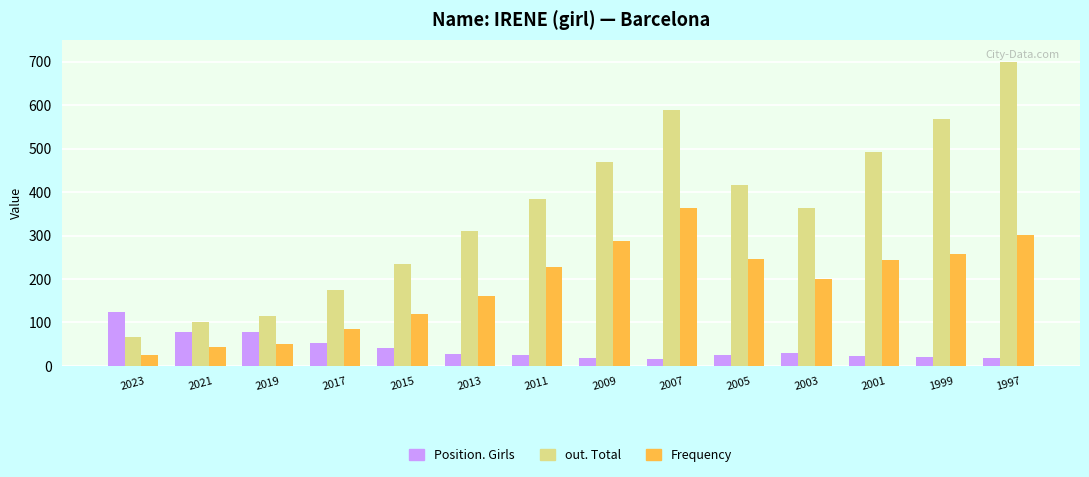

Between 2019 and 2011, which series saw the biggest shift?

out. Total